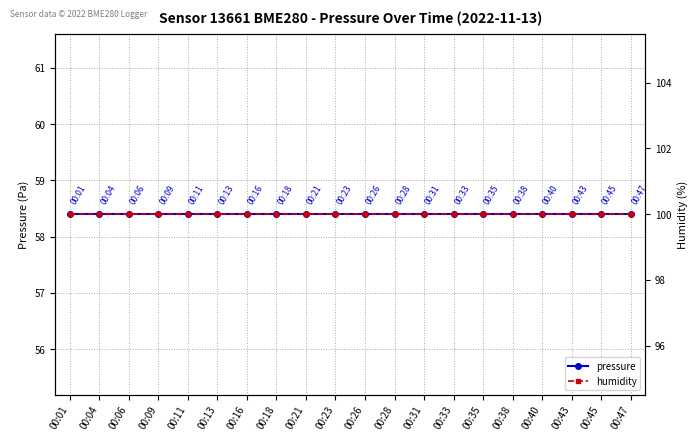

Rank the series by their maximum value, from highest to lowest.

humidity, pressure